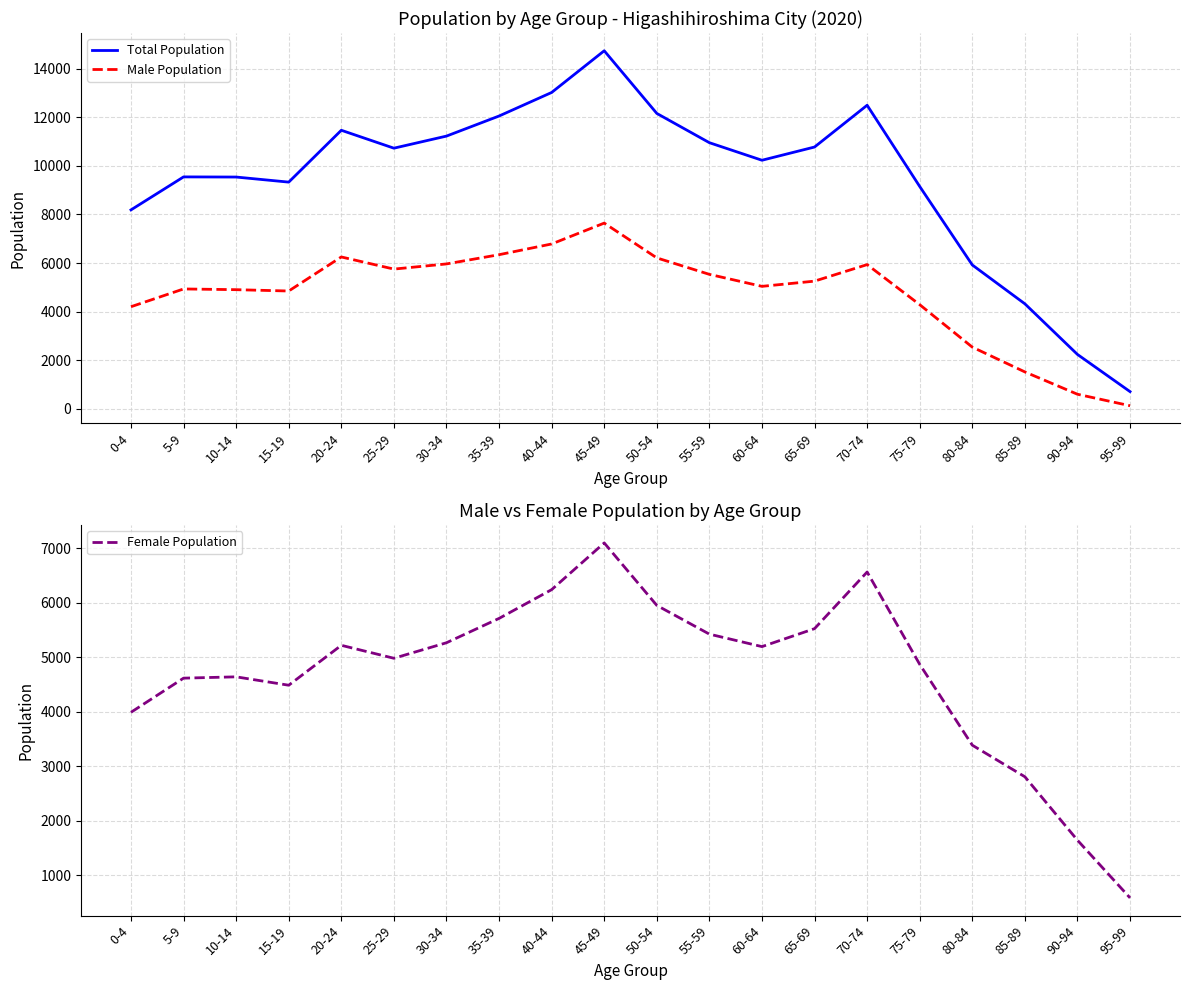

At which label does Female Population first exceed 5195?

20-24